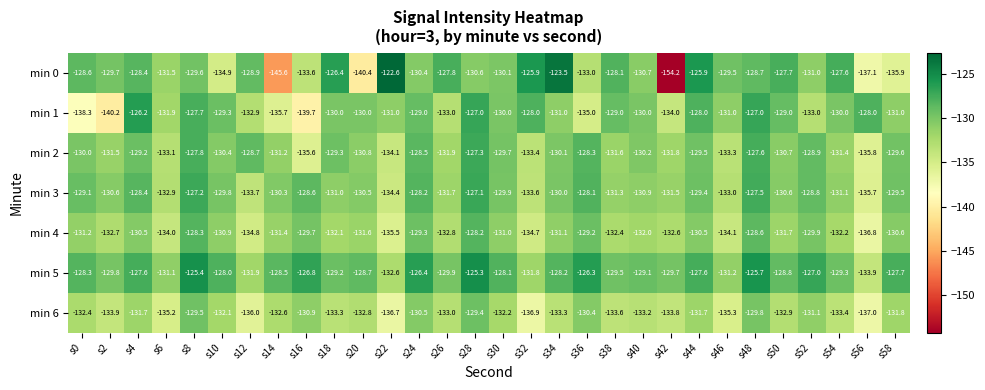

Rank the series at s18 from lowest to highest value.

min 6, min 4, min 3, min 1, min 2, min 5, min 0